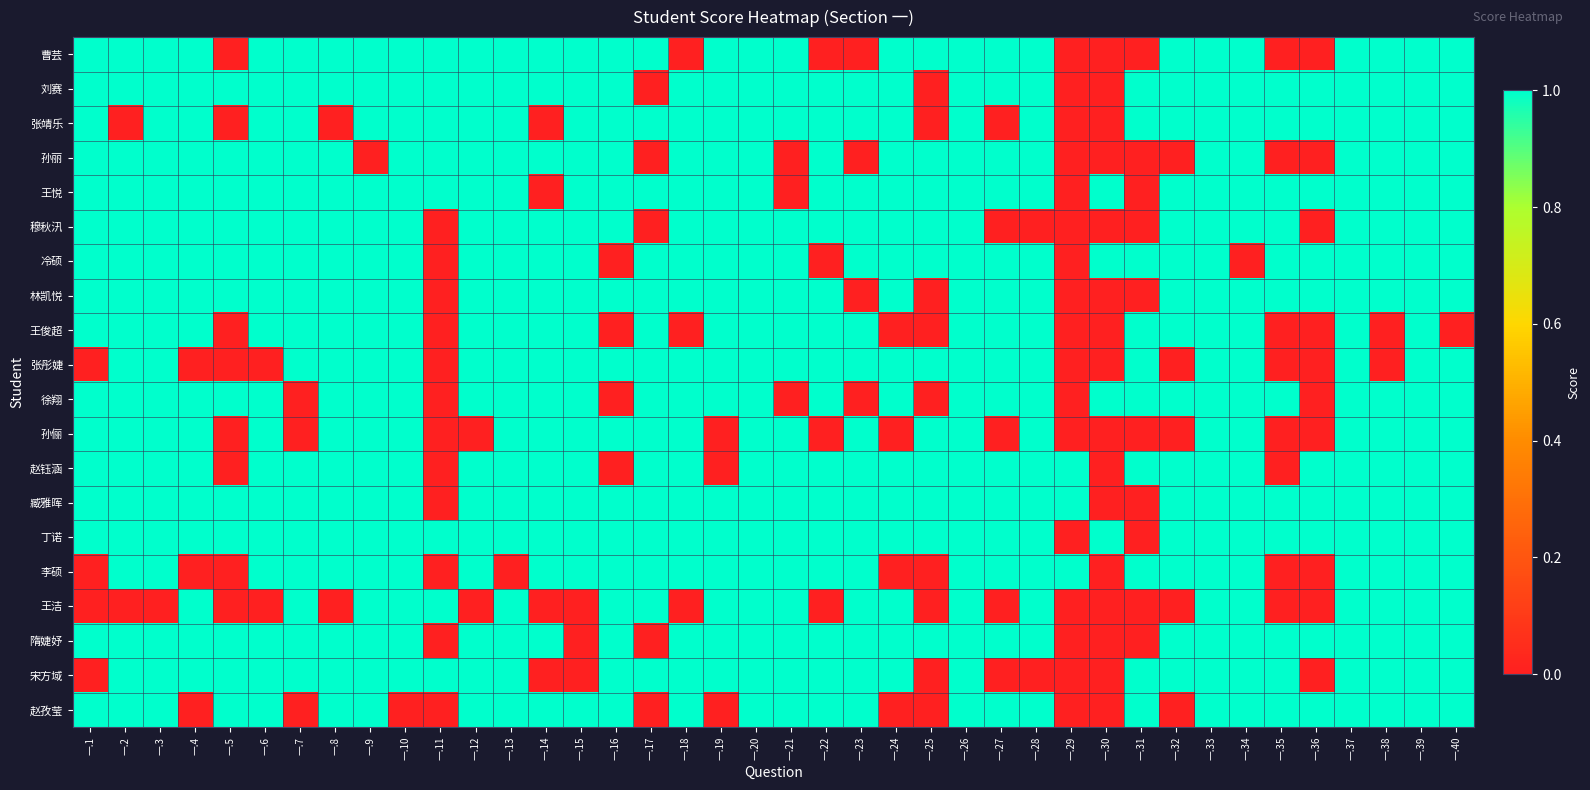

How many series are shown in this chart?

20